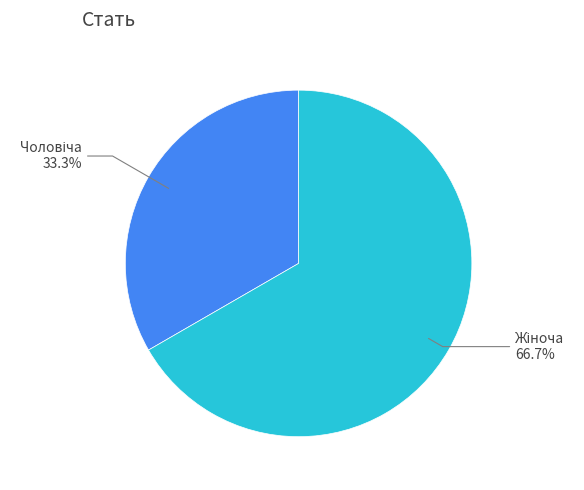

Does any single category account for the majority?

Yes